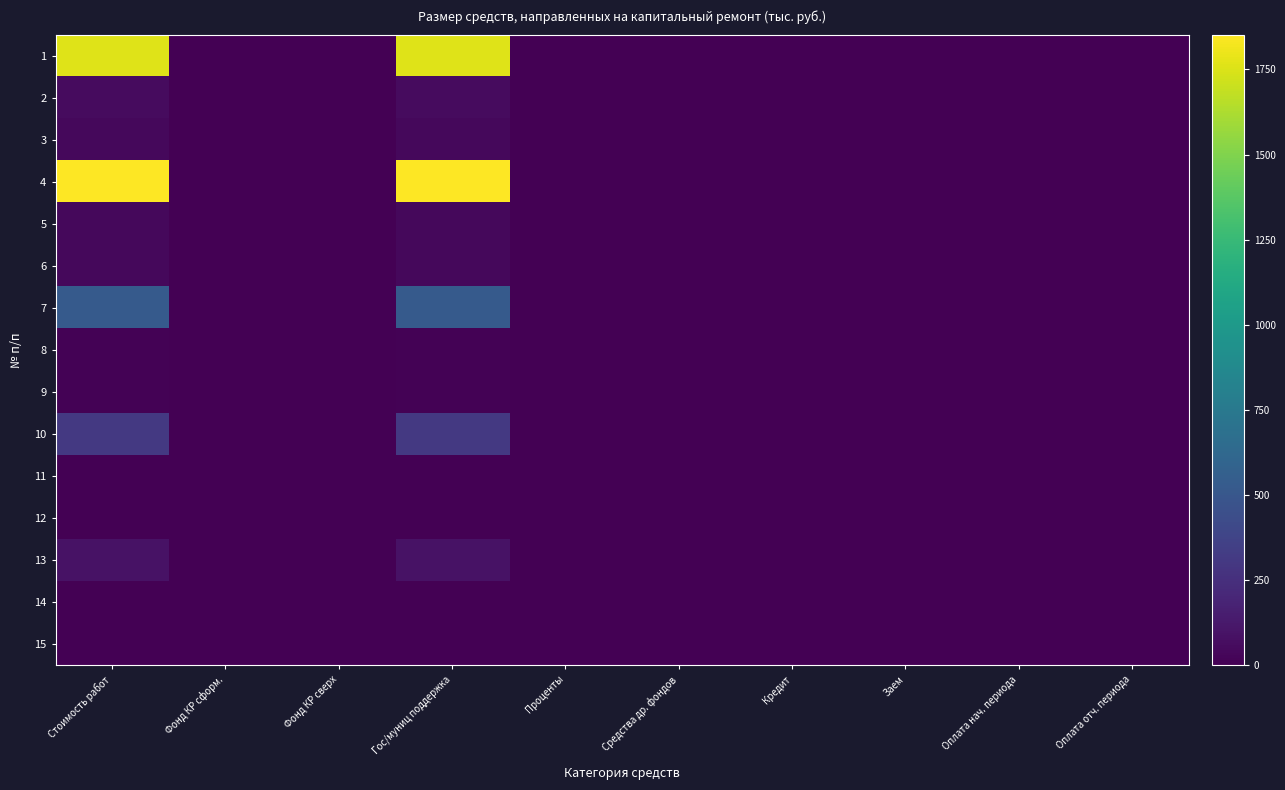

List the series in order of their peak value, lowest first.

15, 14, 12, 11, 9, 8, 3, 6, 5, 2, 13, 10, 7, 1, 4